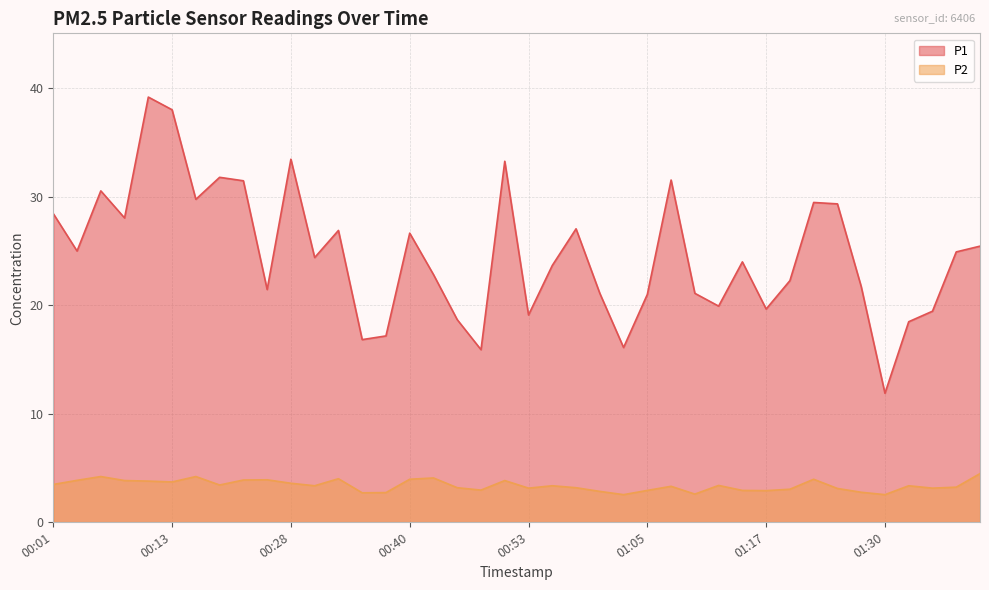

What is the total value across all series at 01:27?

24.5